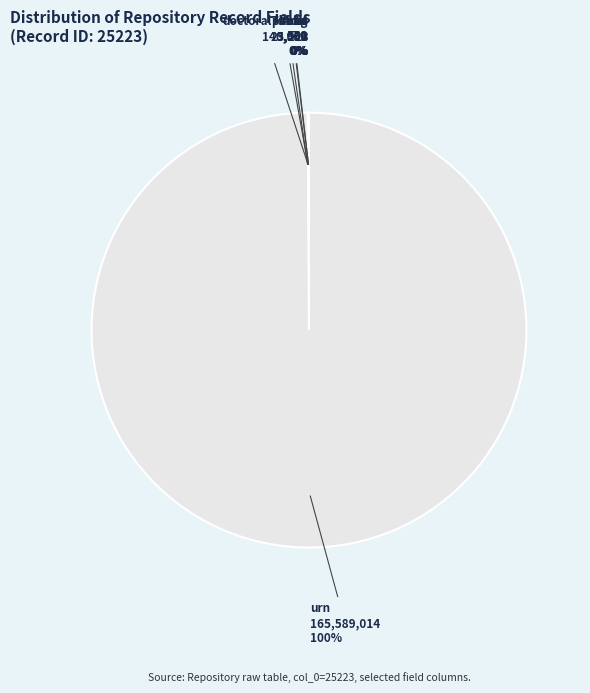

To the nearest percent, what is the average slice percentage?

17%